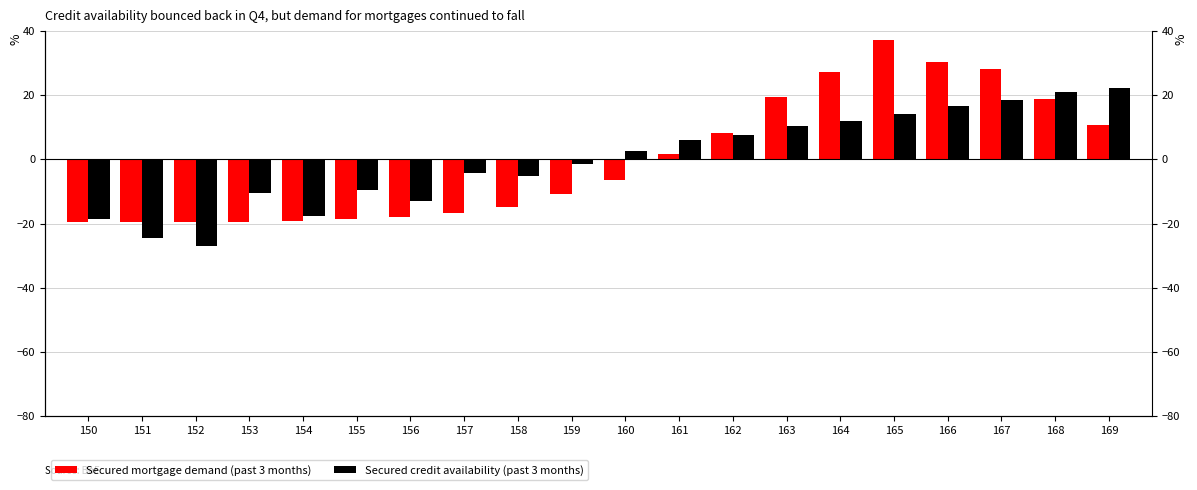

How many bars are there in each group?

2